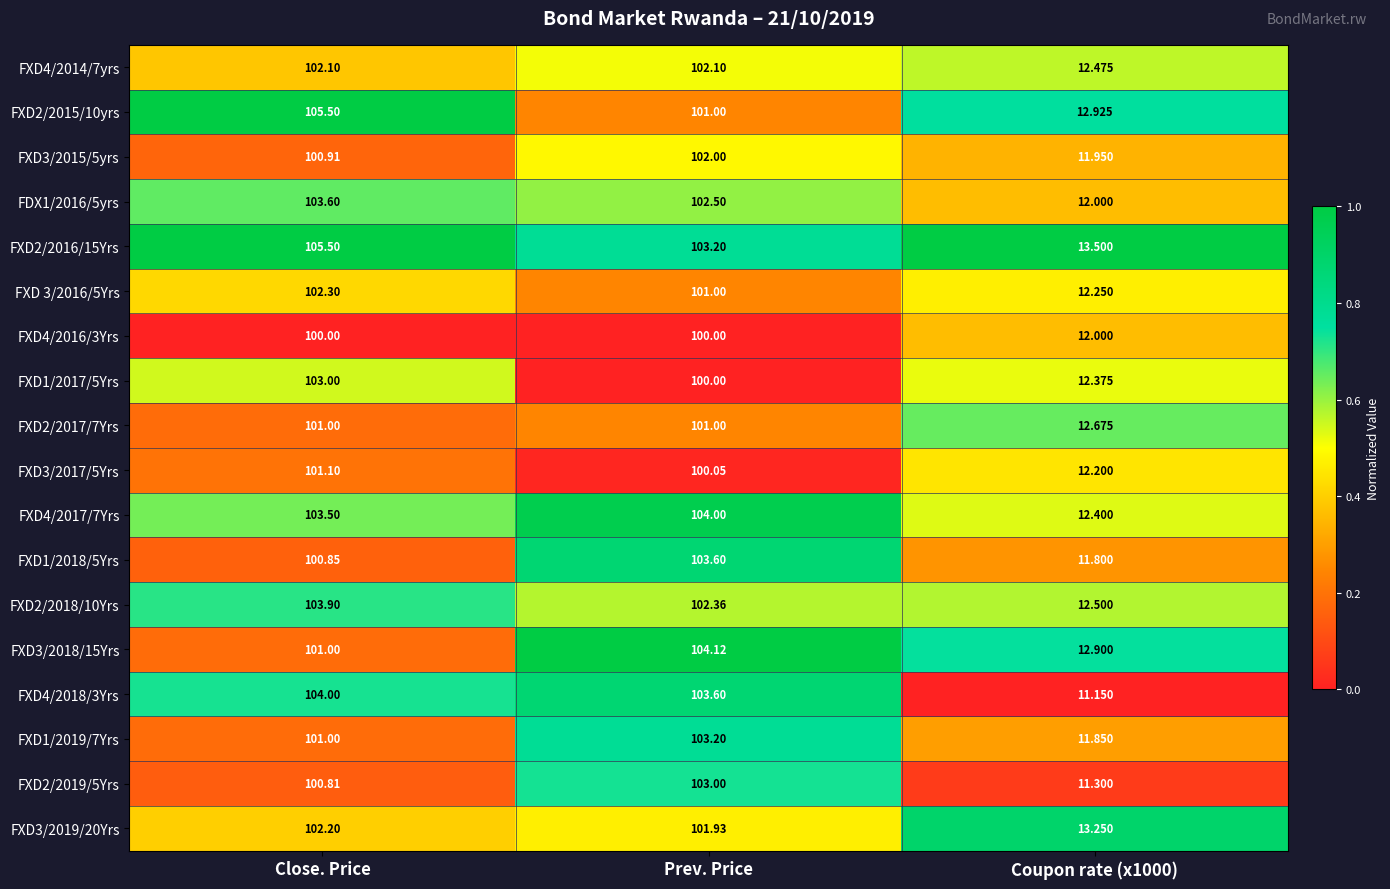

Which series has the largest total across all categories?

FXD2/2016/15Yrs